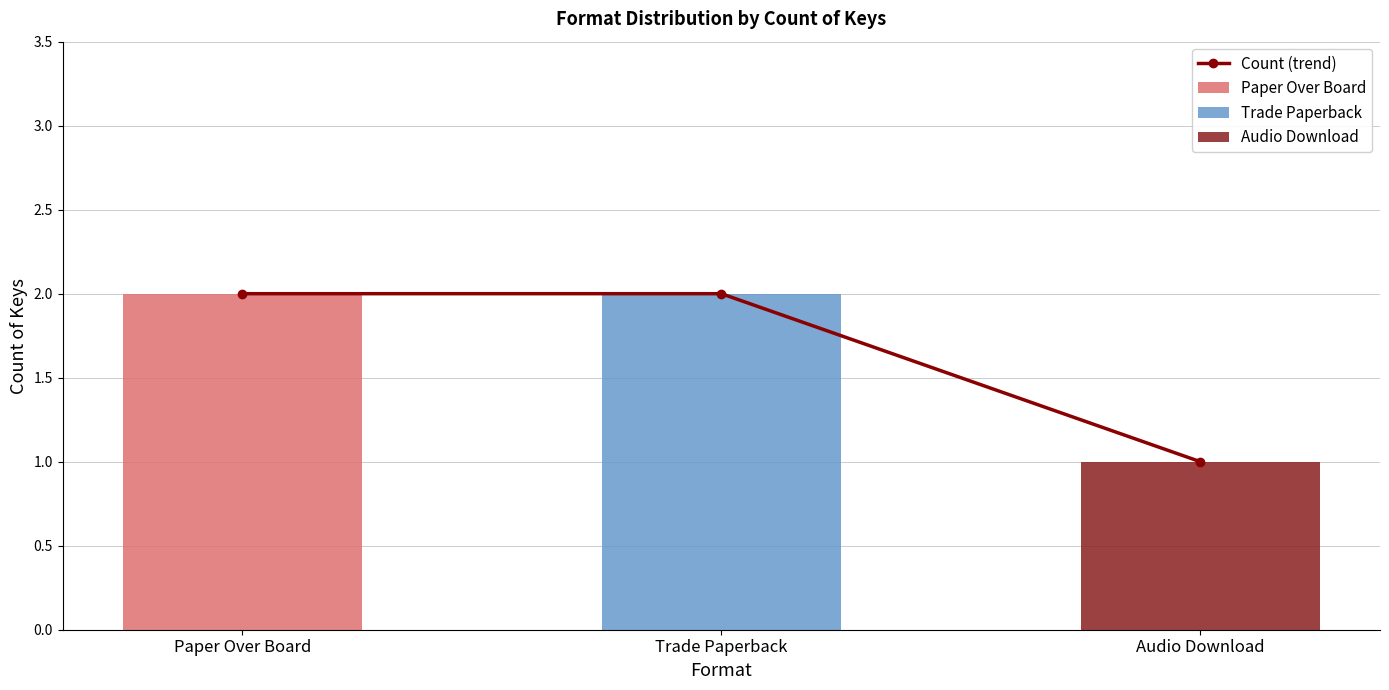

Reading left to right, extract all data points from this chart.

Paper Over Board=2	Trade Paperback=2	Audio Download=1